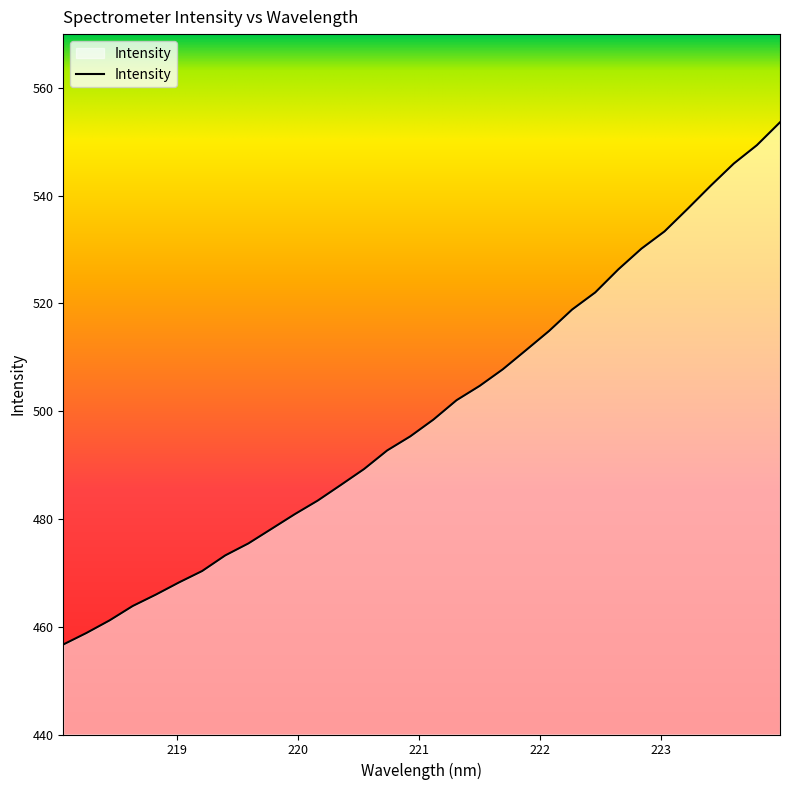

True or false: the data has more than 0 interior local peaks.

False